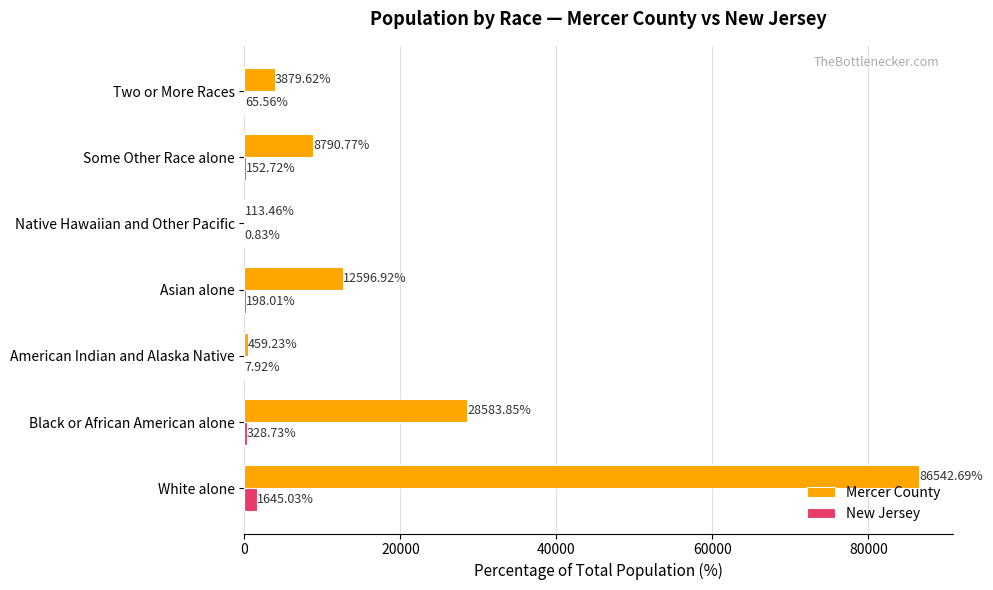

What is the sum of all Mercer County values?

140966.5